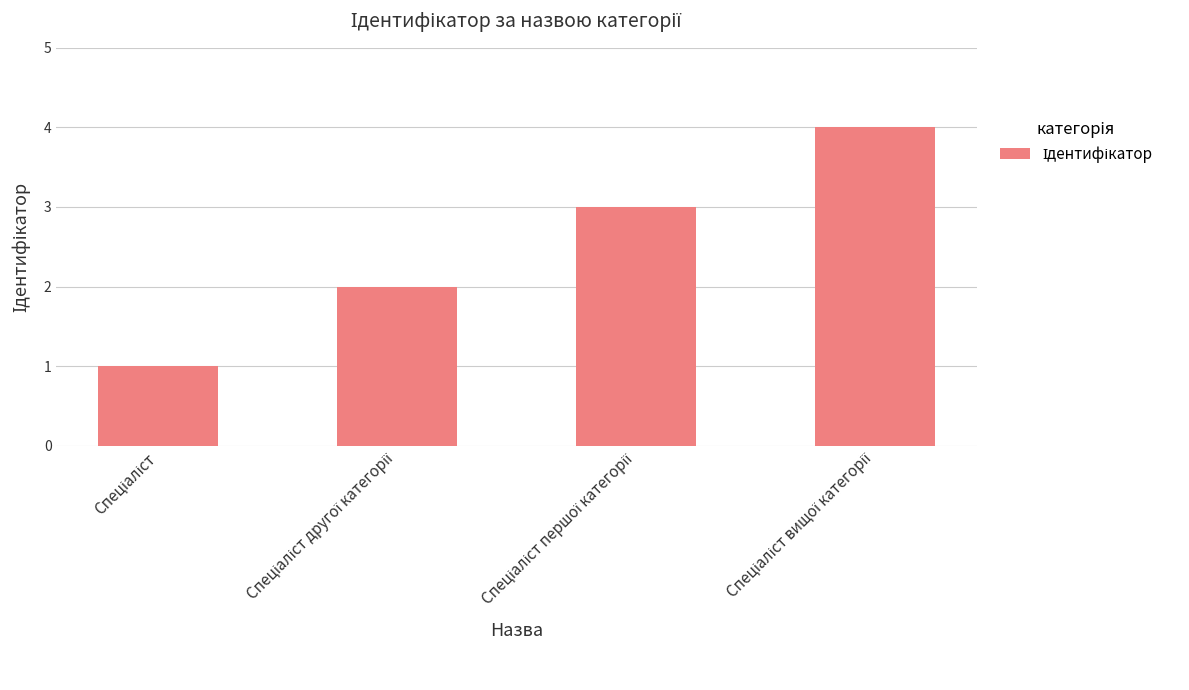

What is the difference between the maximum and minimum values?

3